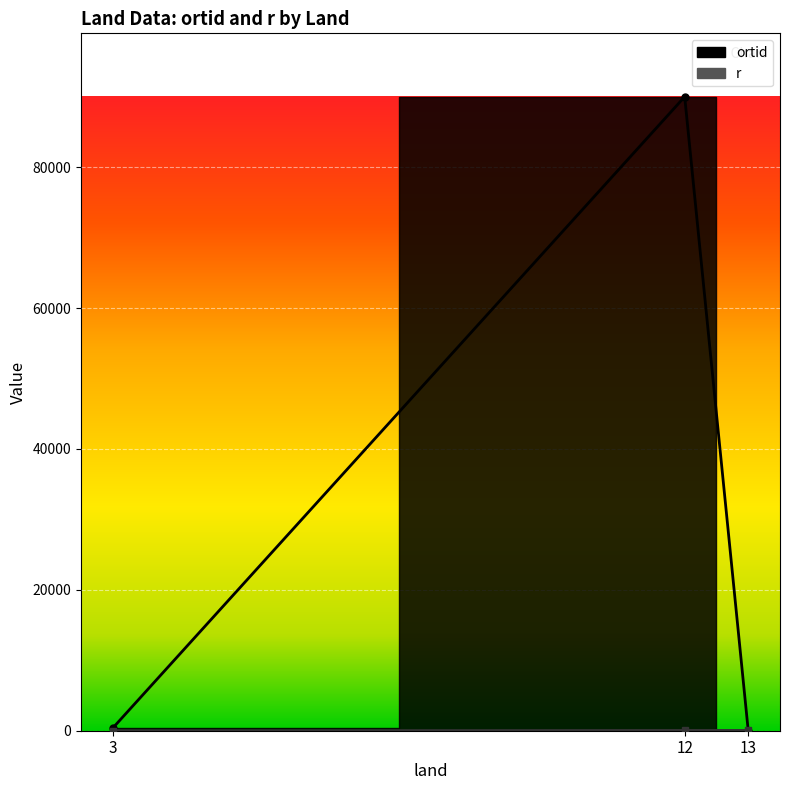

What is the sum of all ortid values?

90791